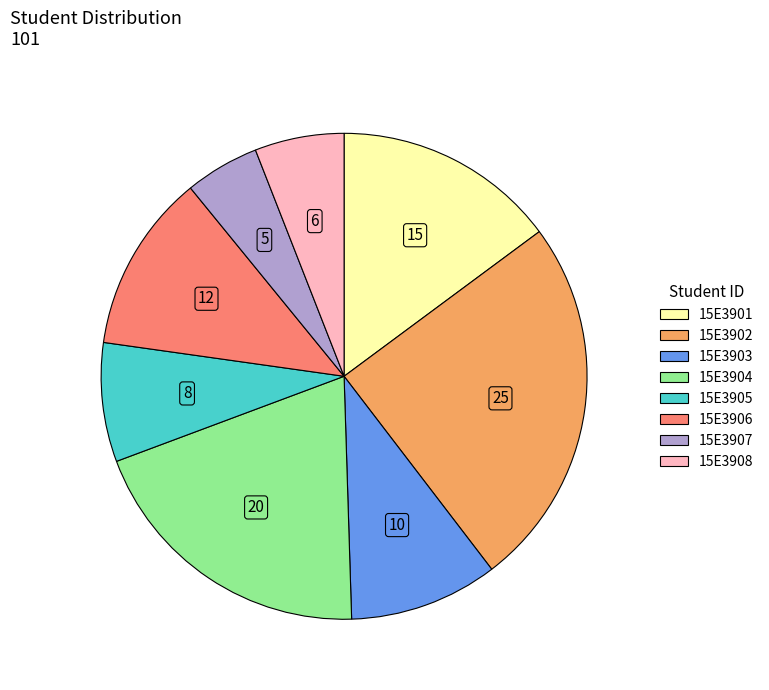

True or false: 15E3904 accounts for 20% of the total.

True